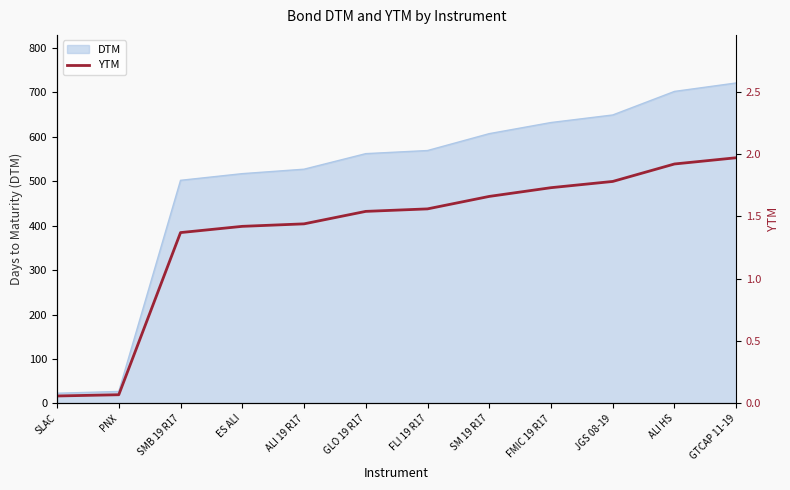

Which label corresponds to the smallest value in the chart?

SLAC